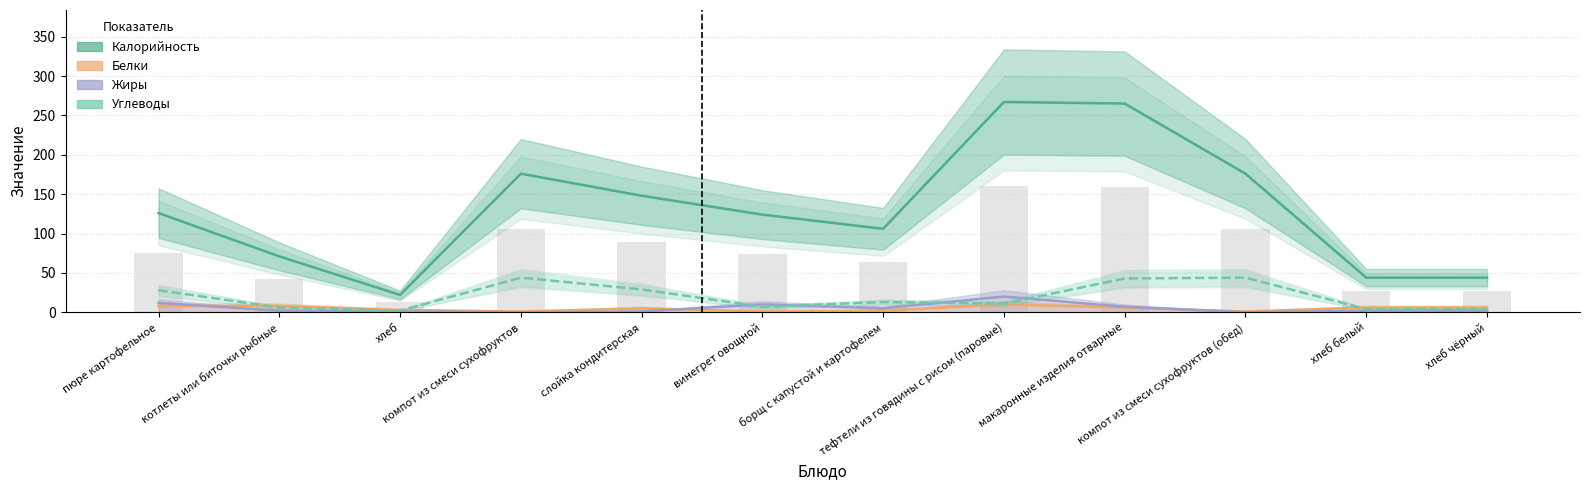

At винегрет овощной, list the series in order from largest to smallest.

Калорийность, Жиры, Углеводы, Белки